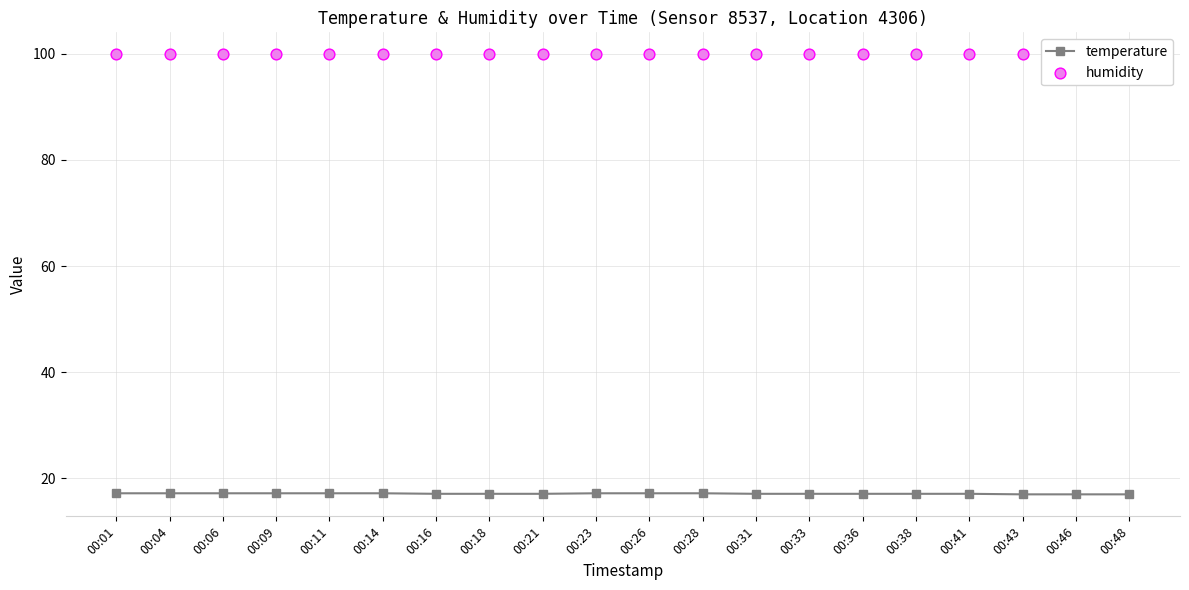

Which series contains the highest Y value?

humidity